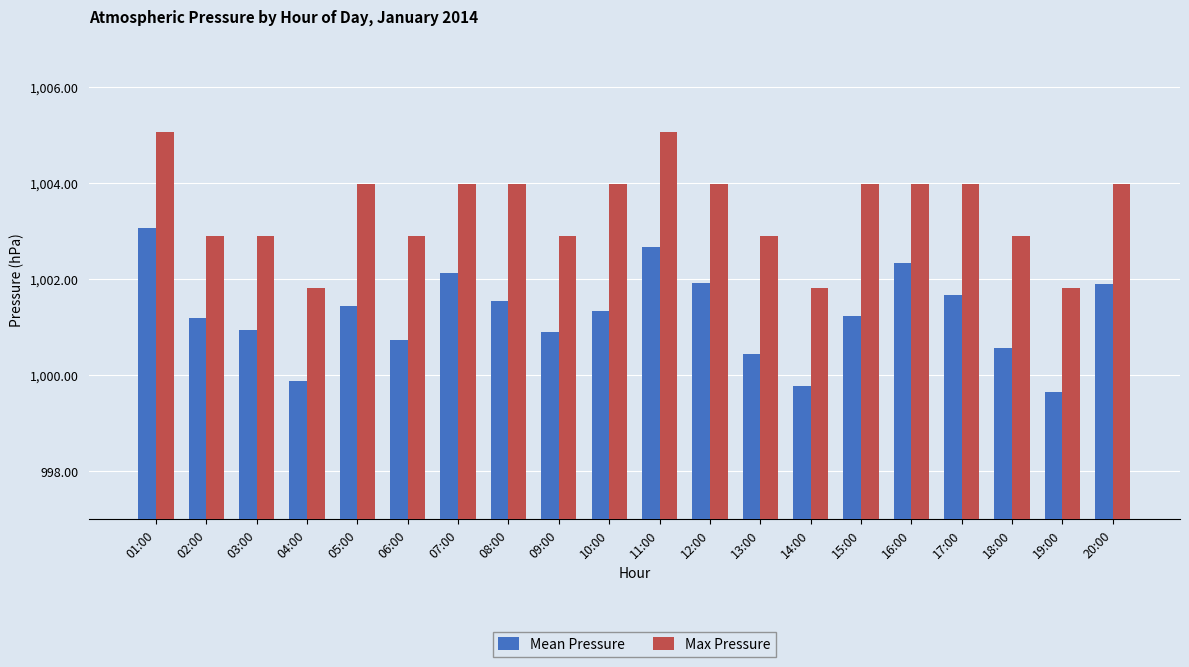

Are the bars horizontal?

No